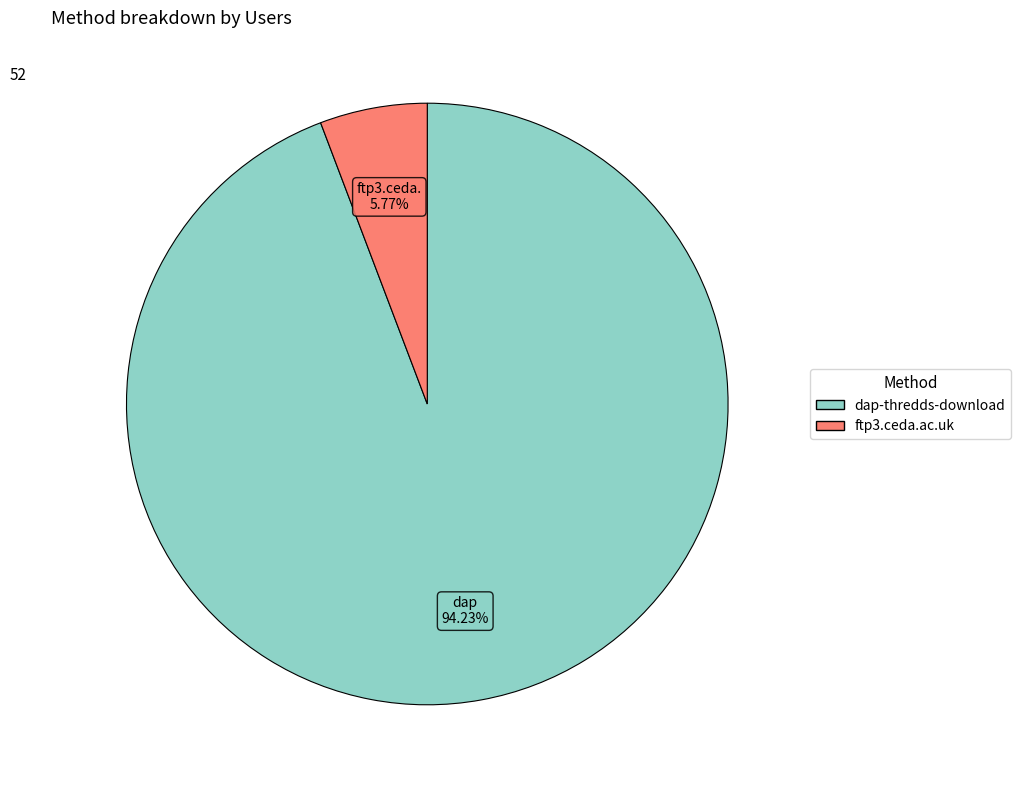

Rank the categories by value from lowest to highest.

ftp3.ceda.ac.uk, dap-thredds-download